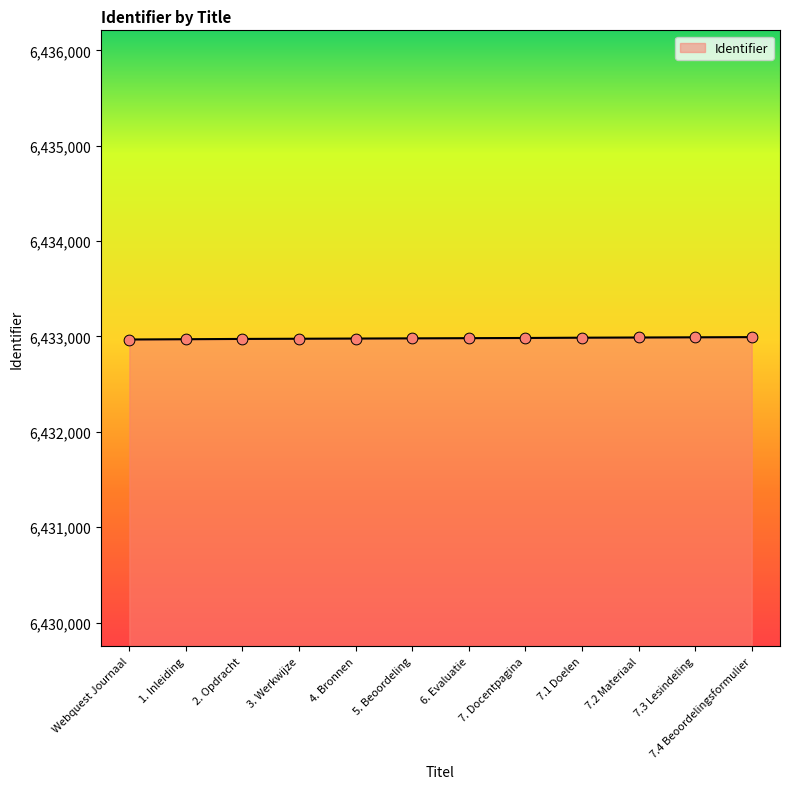

What is the ratio of the value at 7.1 Doelen to the value at 4. Bronnen?

1.0